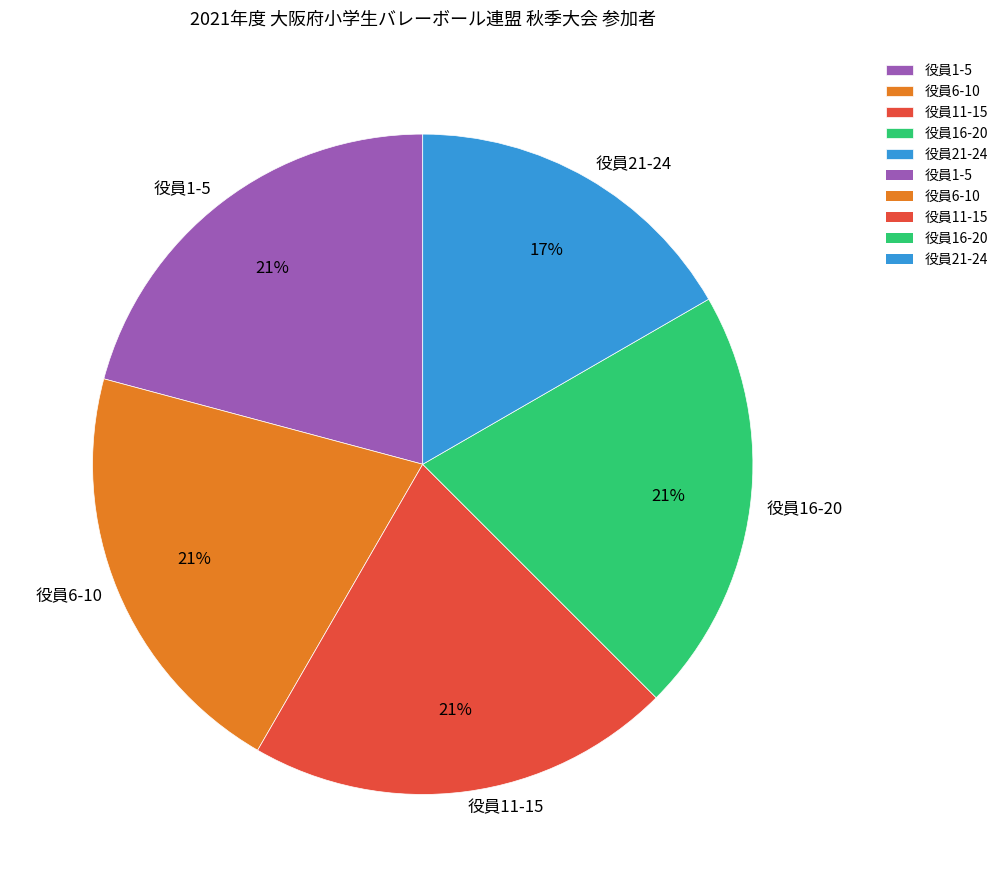

Between 役員21-24 and 役員11-15, which is larger?

役員11-15